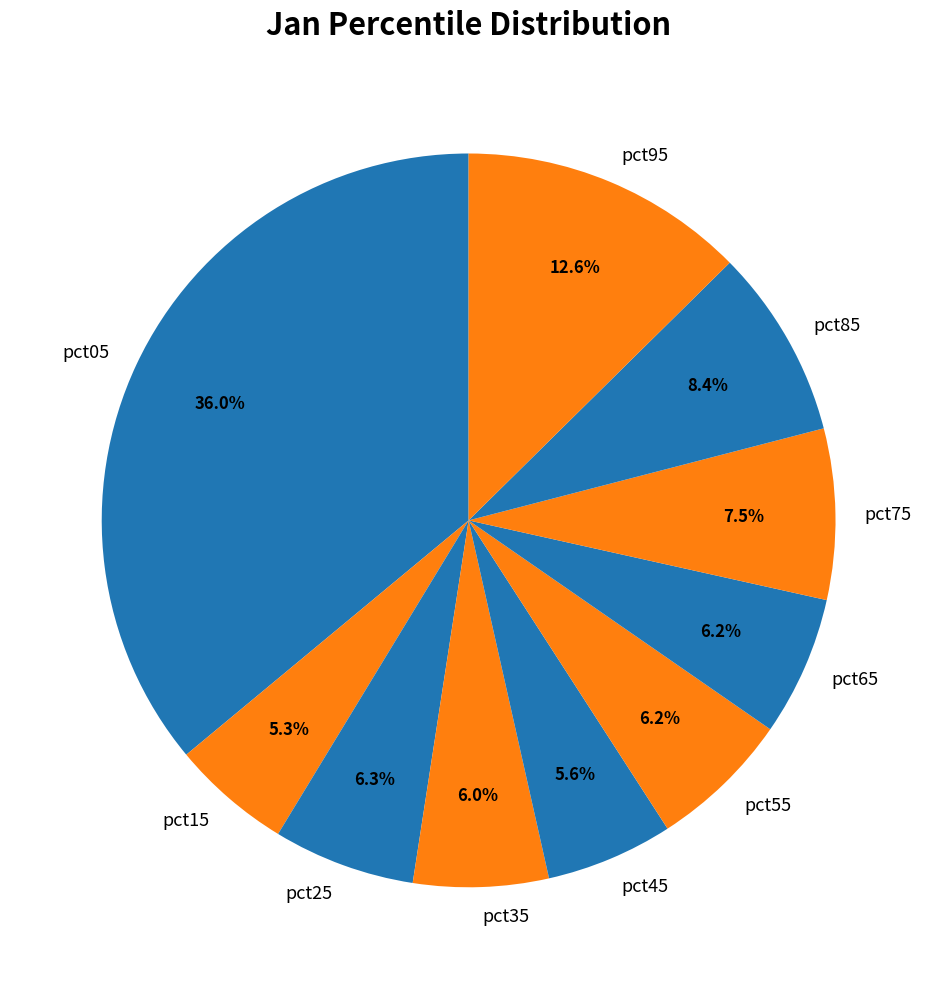

To the nearest percent, what percentage of the pie is pct55?

6%